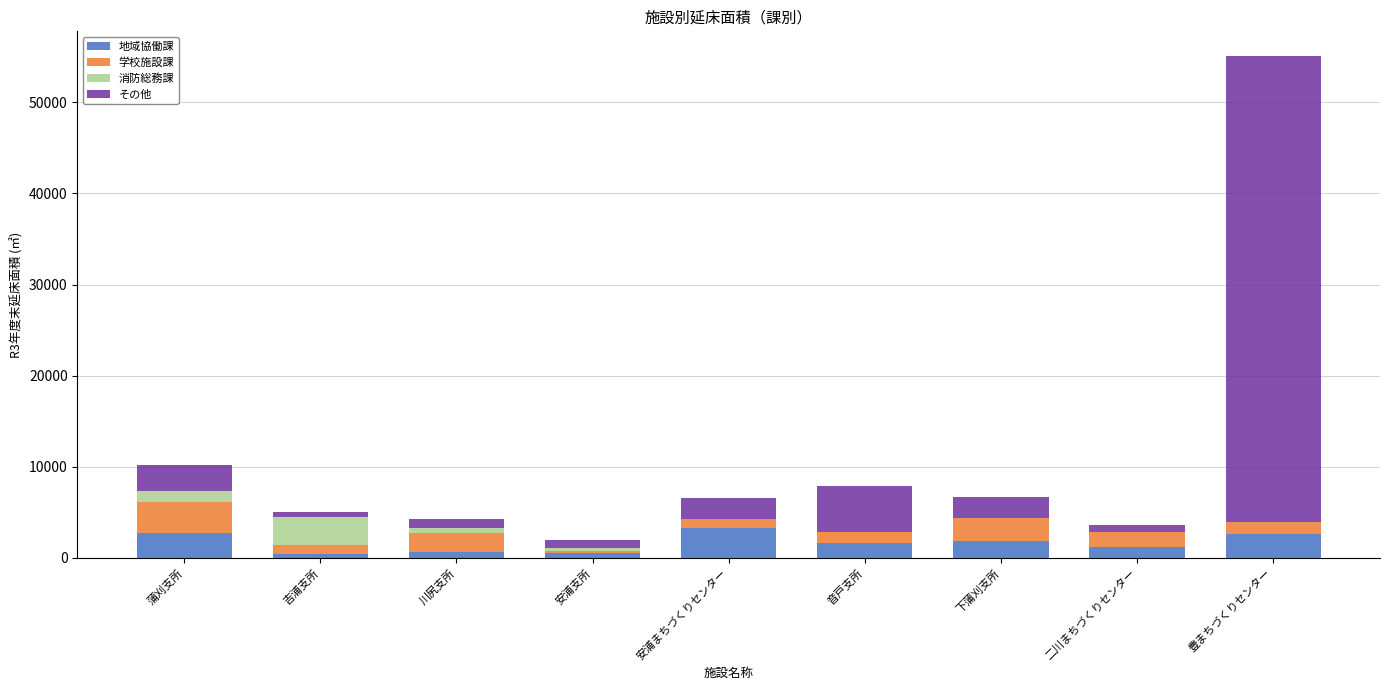

What value does the 地域協働課 series have at 音戸支所?

1673